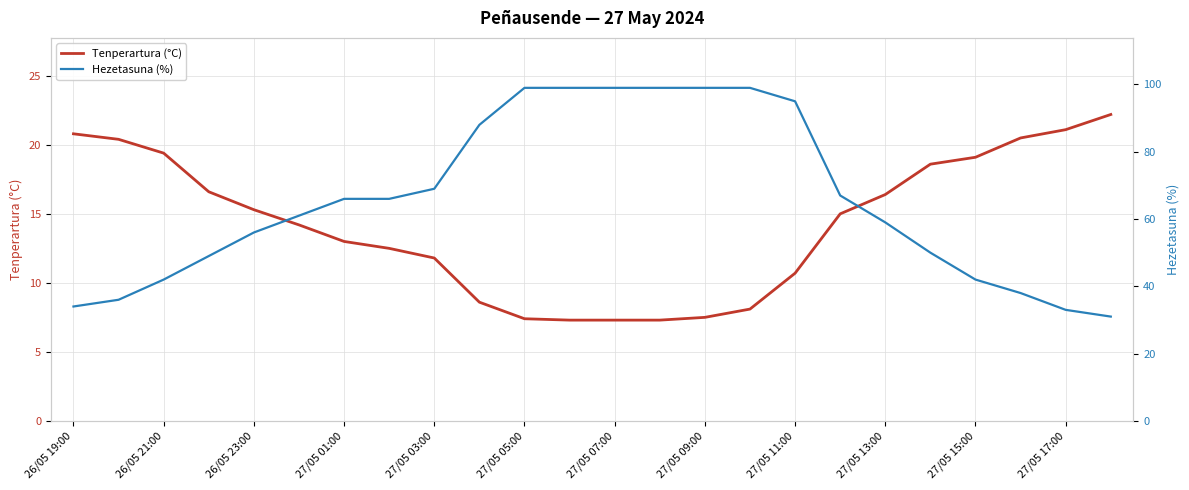

Rank the series by their maximum value, from lowest to highest.

Tenperartura (°C), Hezetasuna (%)